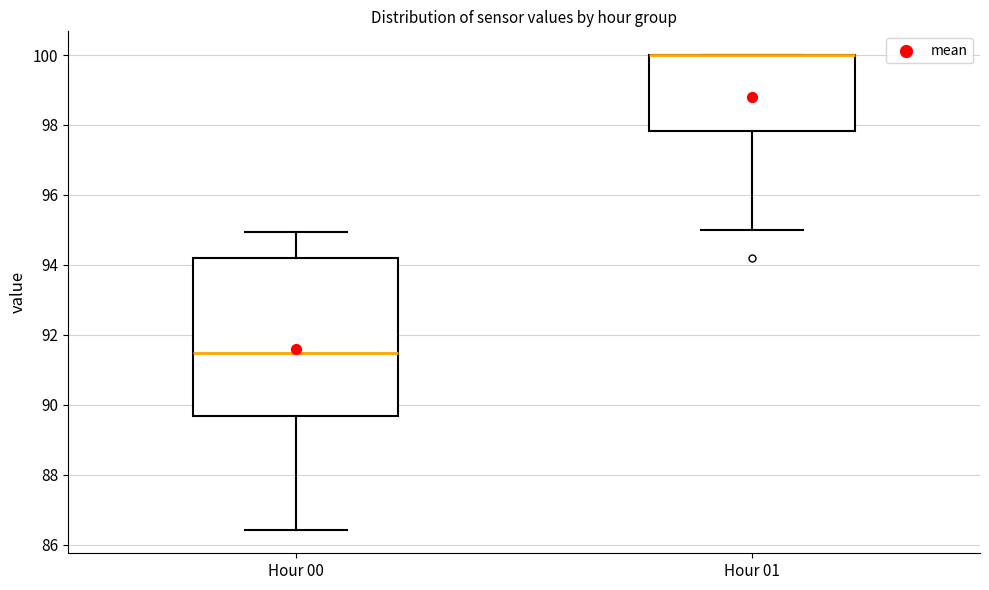

Reading left to right, transcribe this box plot: for each box, give where its median line is, the range the box spans, and where its two whiskers end, as read against the y-axis. The values are not printed on the chart, so give them approximately, as read against the axis.

Hour 00: median 91.4, box 89.6 to 94.2, whiskers 86.4 to 95.0
Hour 01: median 100.0 (drawn on the box's upper edge), box 97.8 to 100.0, whiskers 95.0 to 100.0